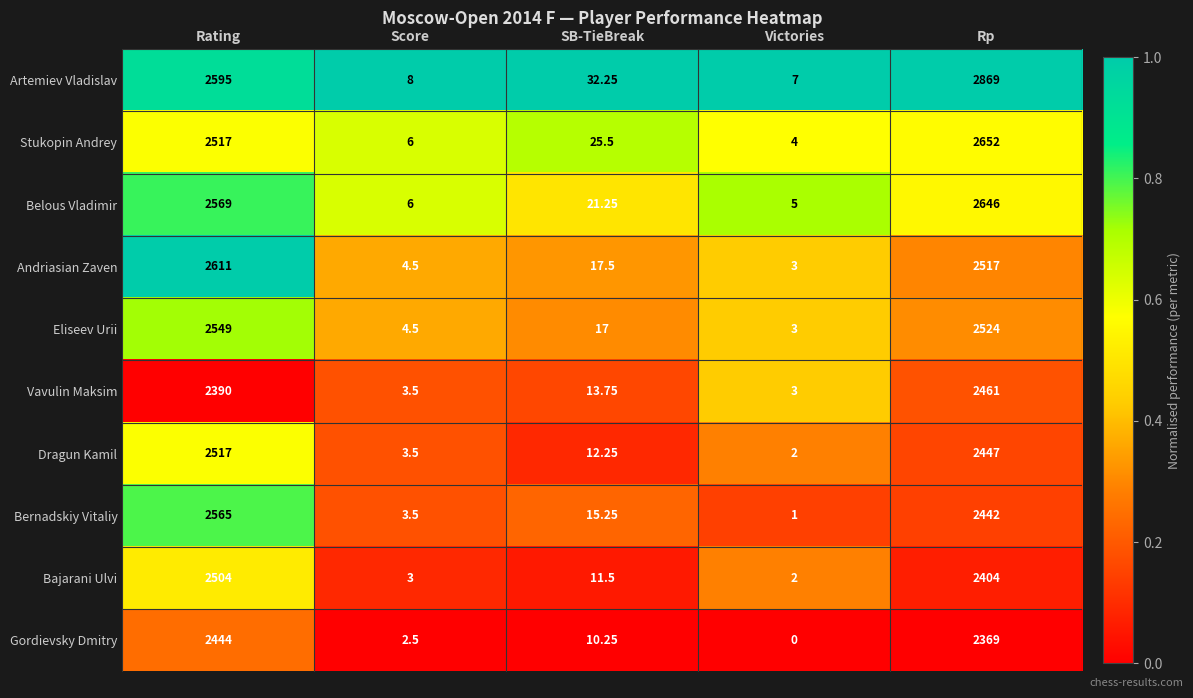

Where is Bajarani Ulvi nearest to the value 1253?

Rp